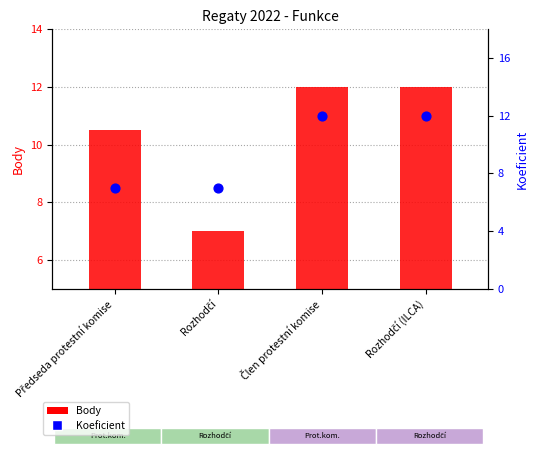

Is the value of Body at Rozhodčí greater than the value of Koeficient at Rozhodčí?

No